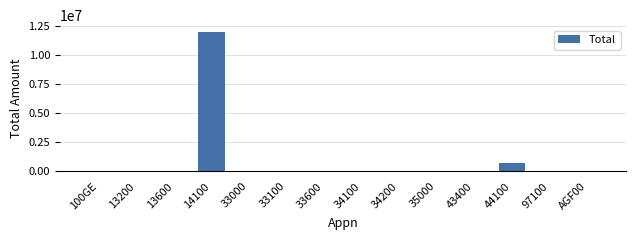

What is the sum of all values?

12750796.8